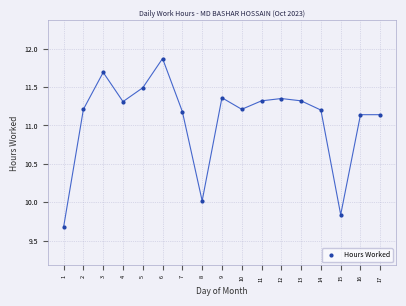

What is the range of X values (max minus min)?

16.0